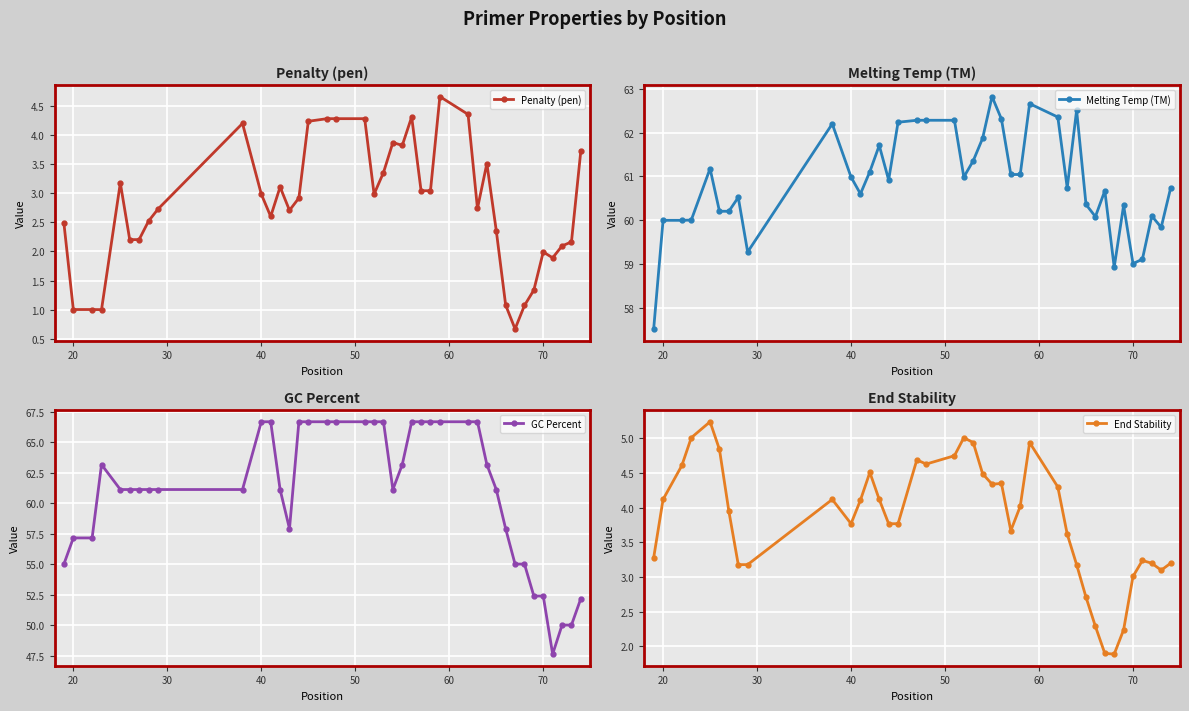

Is this an area chart (filled region under the line)?

No